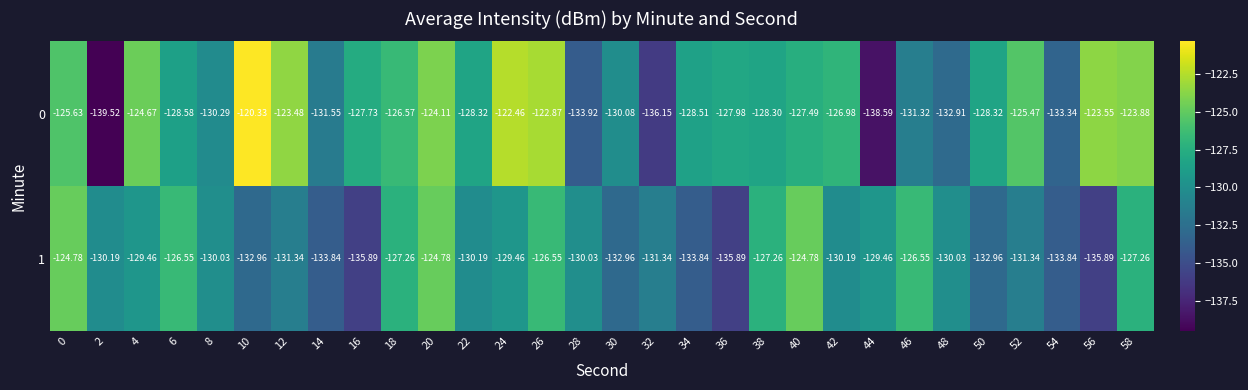

Is the value of 0 at 28 greater than the value of 1 at 0?

No